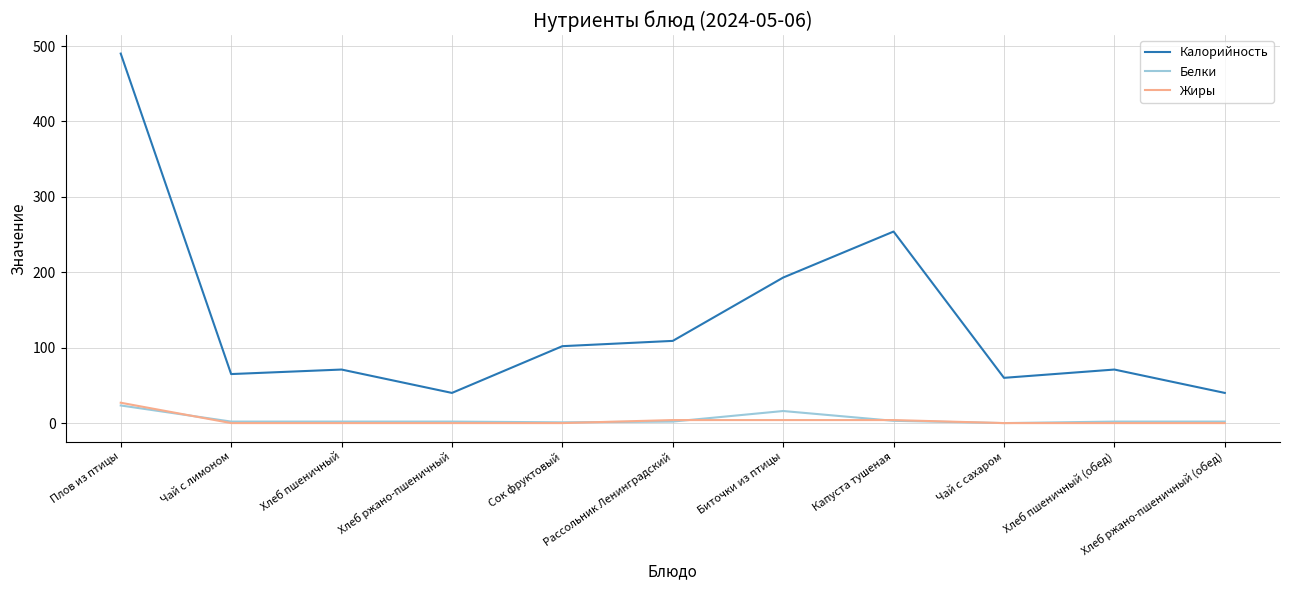

Count the number of data series in this chart.

3